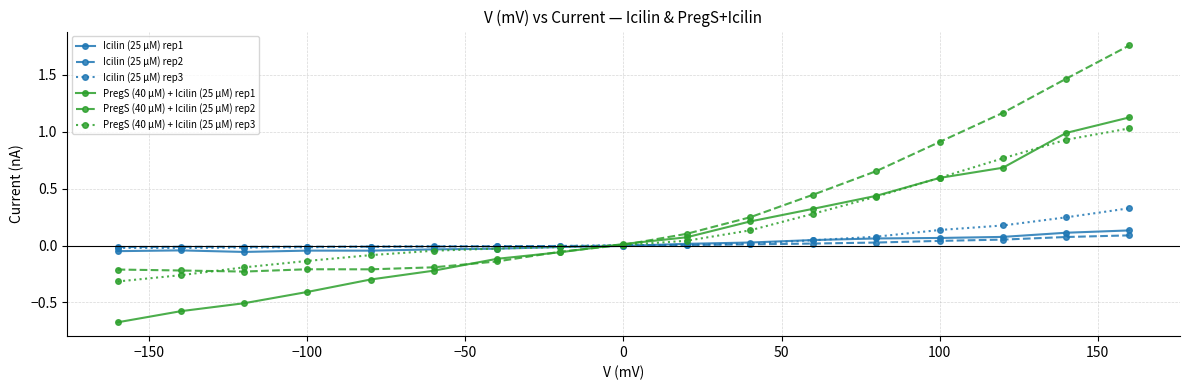

What is the smallest value displayed?

-0.7